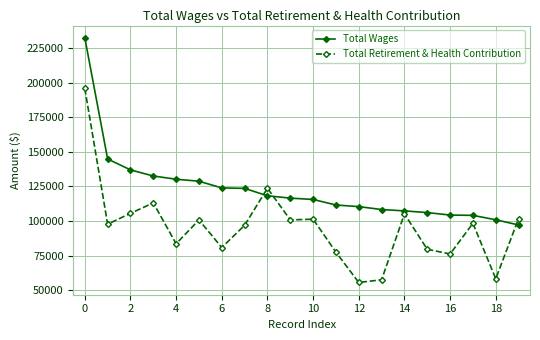

What is the difference between the second highest and minimum values in the Total Wages series?

47657